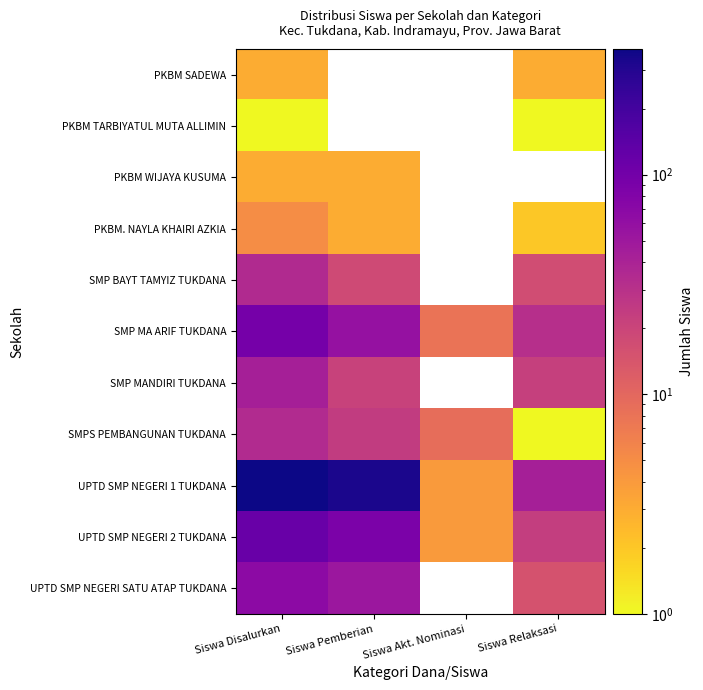

What is the difference between the second highest and second lowest values in the SMP MA ARIF TUKDANA series?

27.0